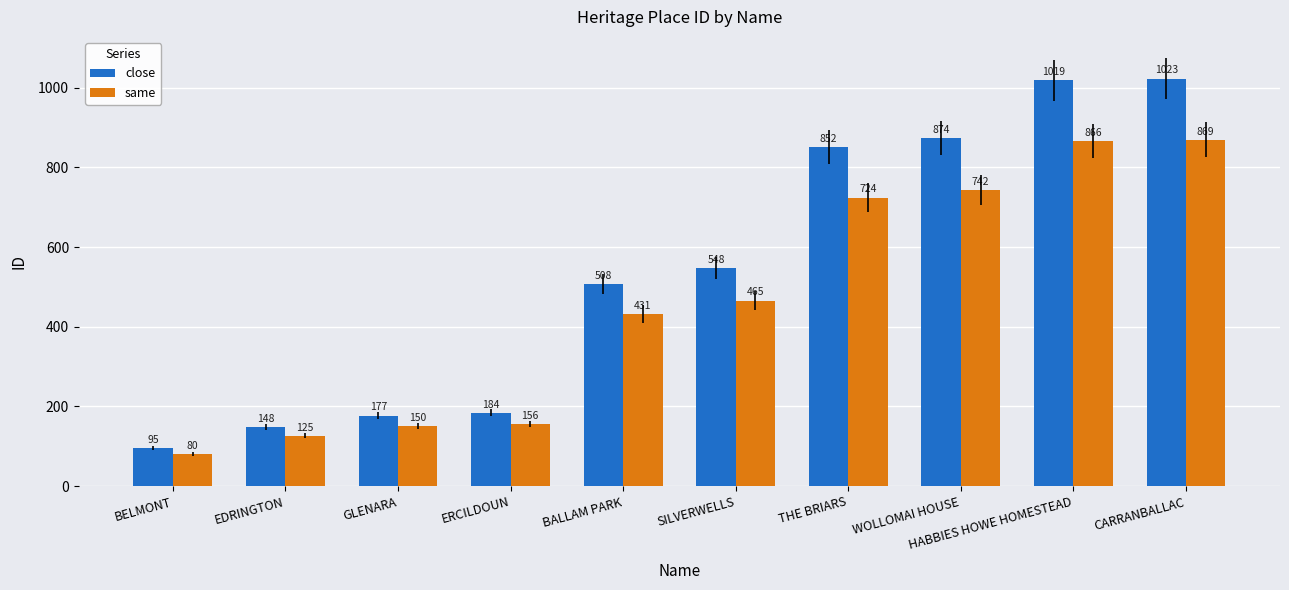

Which series changed the most between GLENARA and CARRANBALLAC?

close